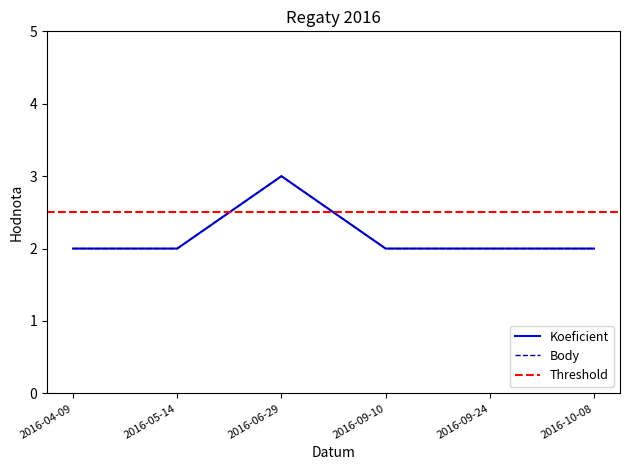

What is the approximate value of Body at 2016-06-29?

3